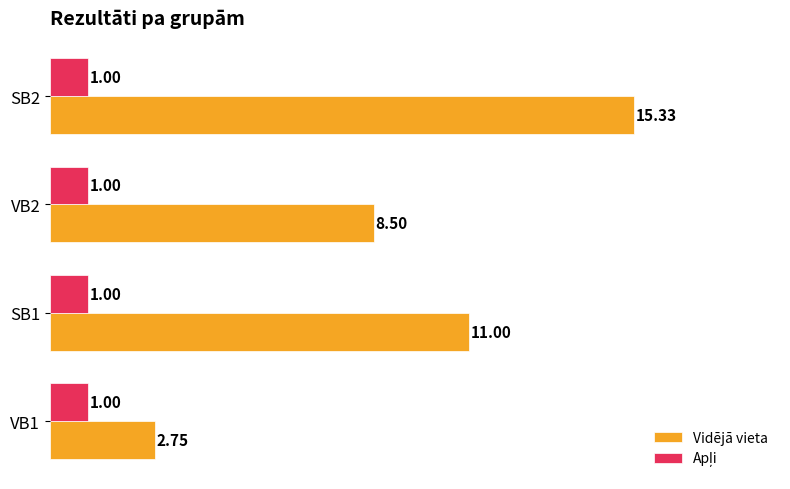

At how many categories does at least one series exceed 4?

3